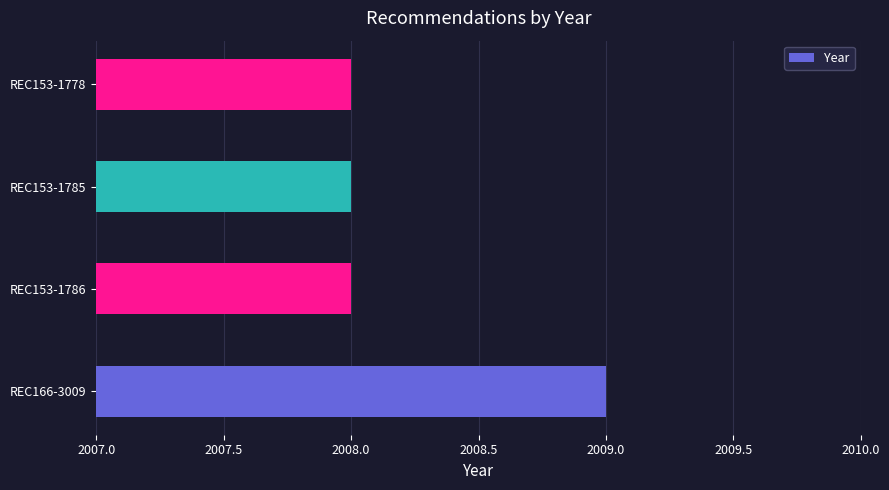

Reading bottom to top, what are all the values shown in this chart?

REC166-3009=2009	REC153-1786=2008	REC153-1785=2008	REC153-1778=2008